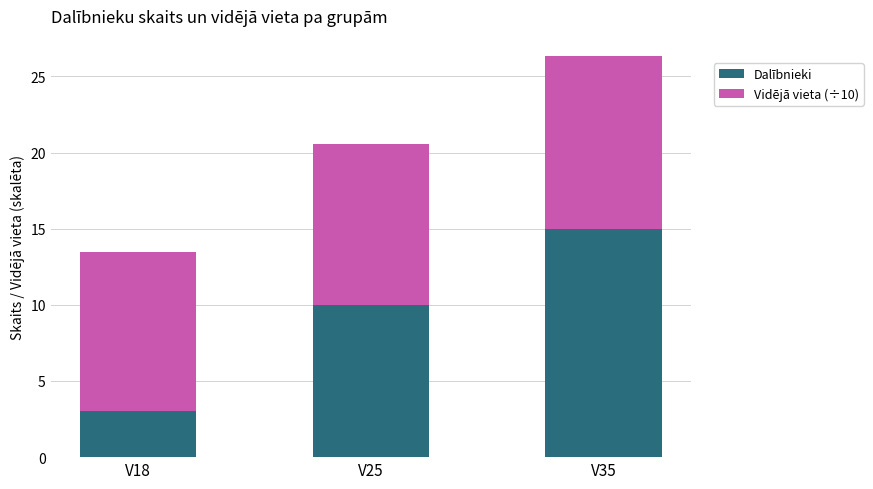

Reading left to right, list the values for the Dalībnieki series.

V18=3.0	V25=10.0	V35=15.0